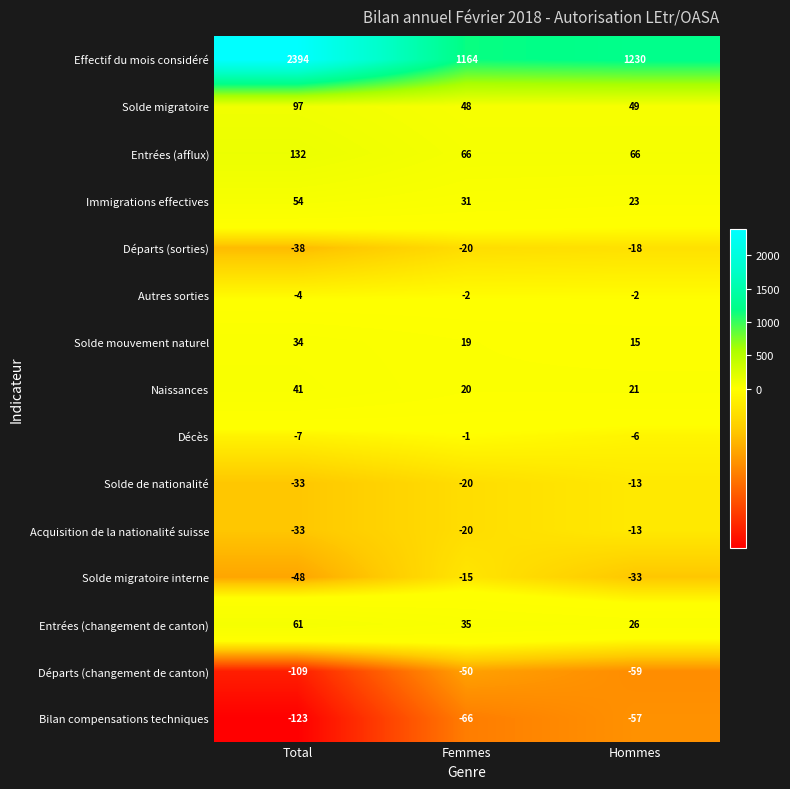

What is the spread (max minus min) of values at Total?

2517